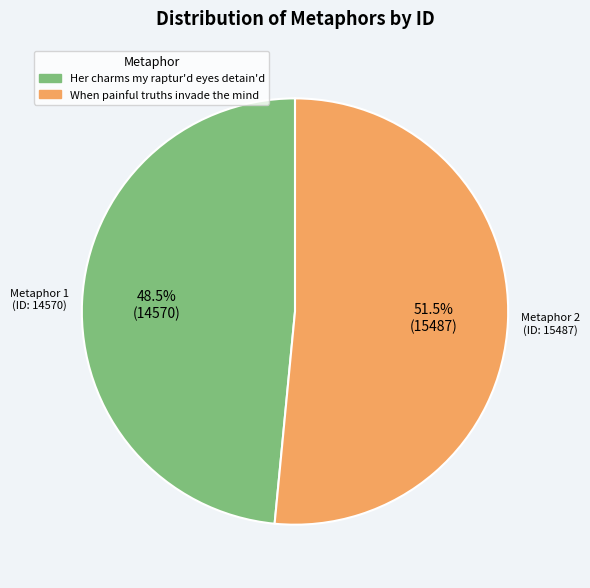

Which slice is the largest?

When painful truths invade the mind